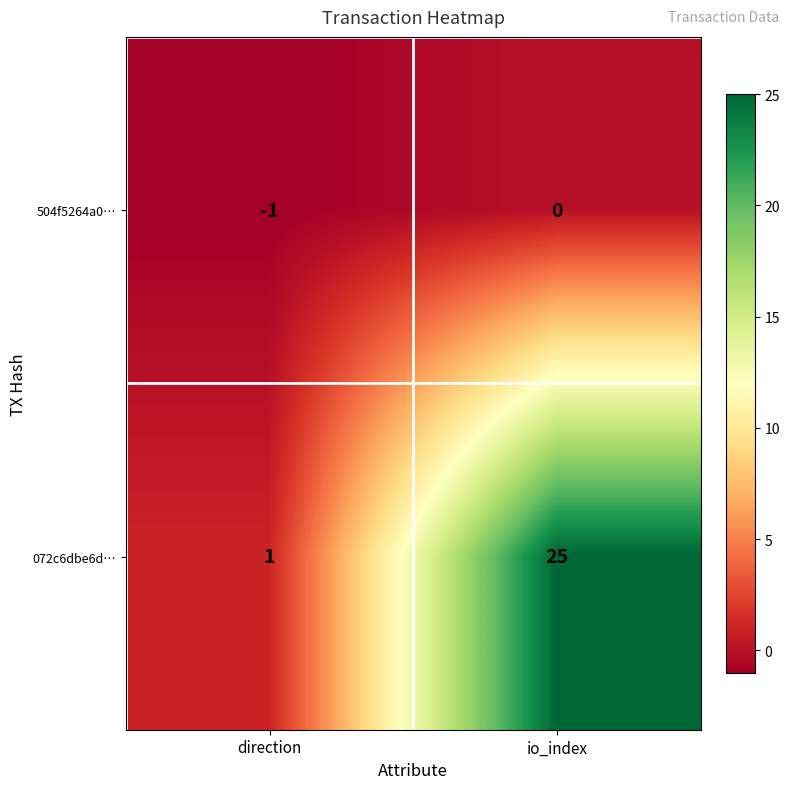

Reading right to left, what are all the values shown in this chart?

504f5264a0…: 0	-1
072c6dbe6d…: 25	1